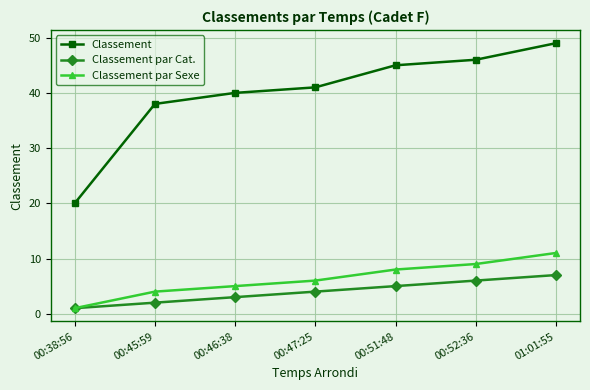

What is the label of the 1st point from the right?

01:01:55